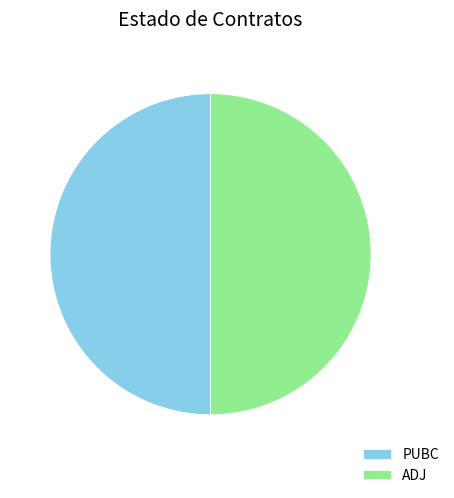

Is it true that PUBC is 50% of the pie?

True